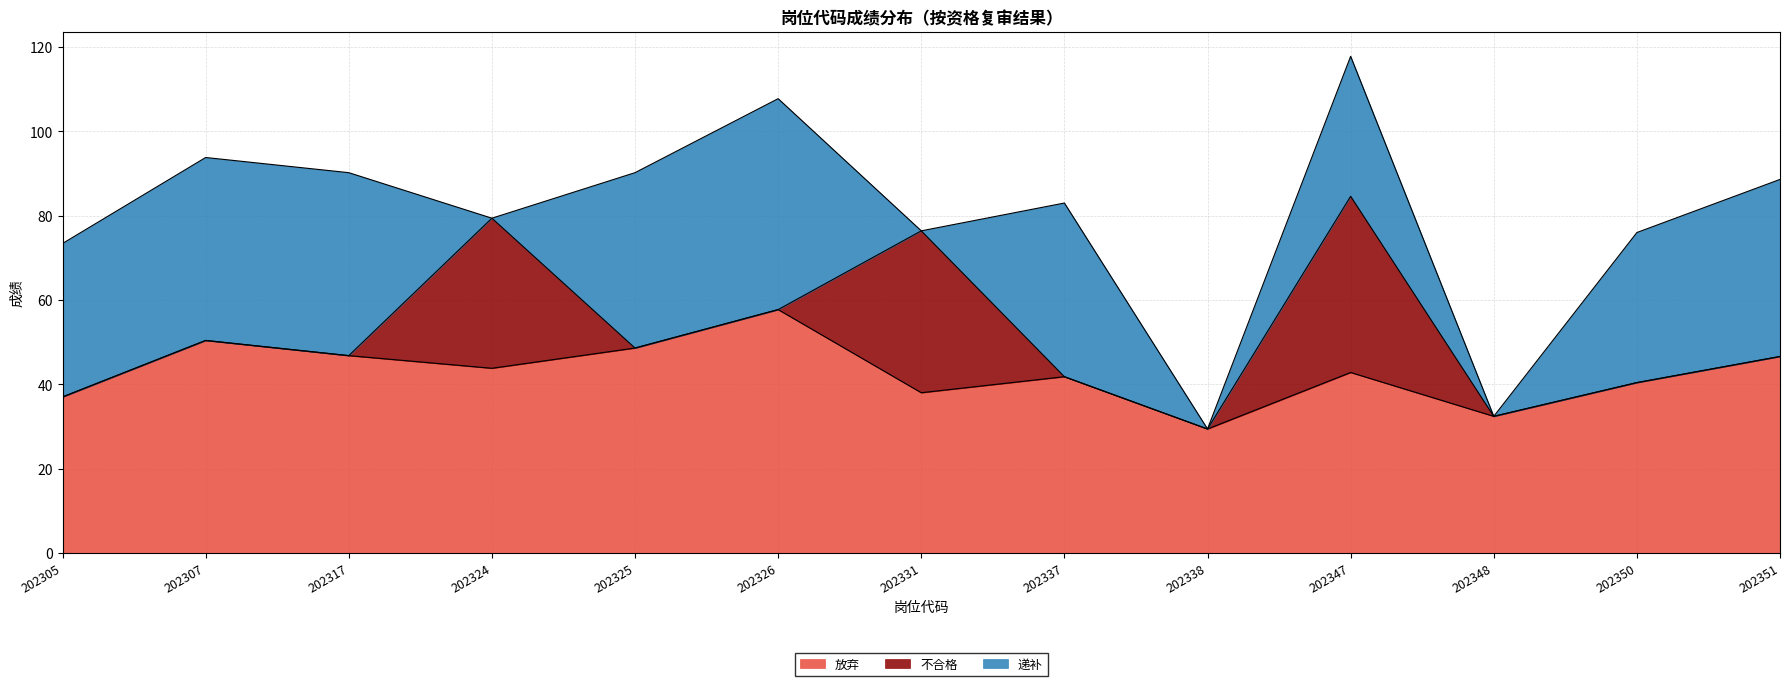

Does the chart have visible grid lines?

Yes